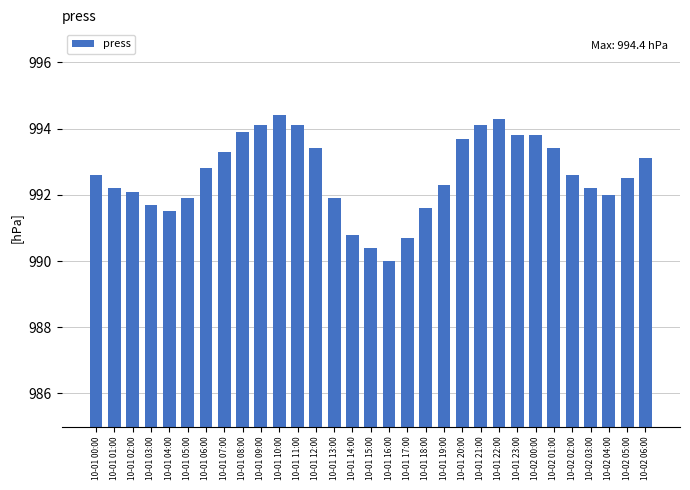

What is the average value?

992.6